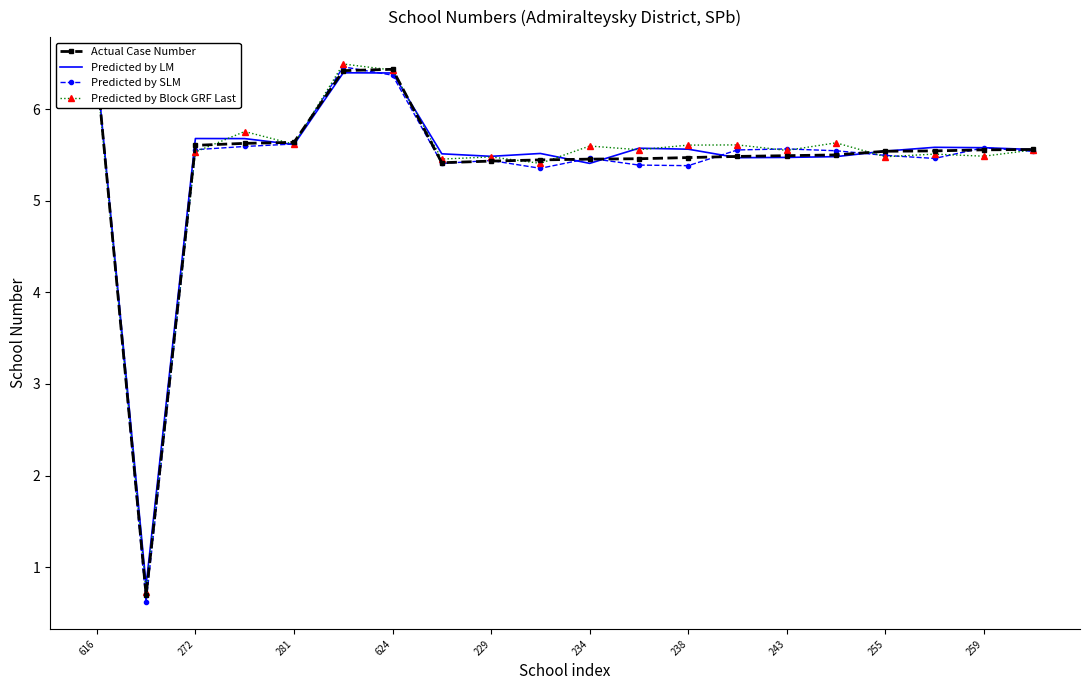

Reading right to left, what are all the values shown in this chart?

Actual Case Number: 5.6	5.6	5.5	5.5	5.5	5.5	5.5	5.5	5.5	5.5	5.4	5.4	5.4	6.4	6.4	5.6	5.6	5.6	0.7	6.4
Predicted by LM: 5.6	5.6	5.6	5.5	5.5	5.5	5.5	5.6	5.6	5.4	5.5	5.5	5.5	6.4	6.4	5.6	5.7	5.7	0.8	6.4
Predicted by SLM: 5.5	5.6	5.5	5.5	5.5	5.6	5.6	5.4	5.4	5.5	5.4	5.4	5.4	6.4	6.5	5.6	5.6	5.6	0.6	6.4
Predicted by Block GRF Last: 5.6	5.5	5.5	5.5	5.6	5.6	5.6	5.6	5.6	5.6	5.4	5.5	5.5	6.4	6.5	5.6	5.8	5.5	0.7	6.4